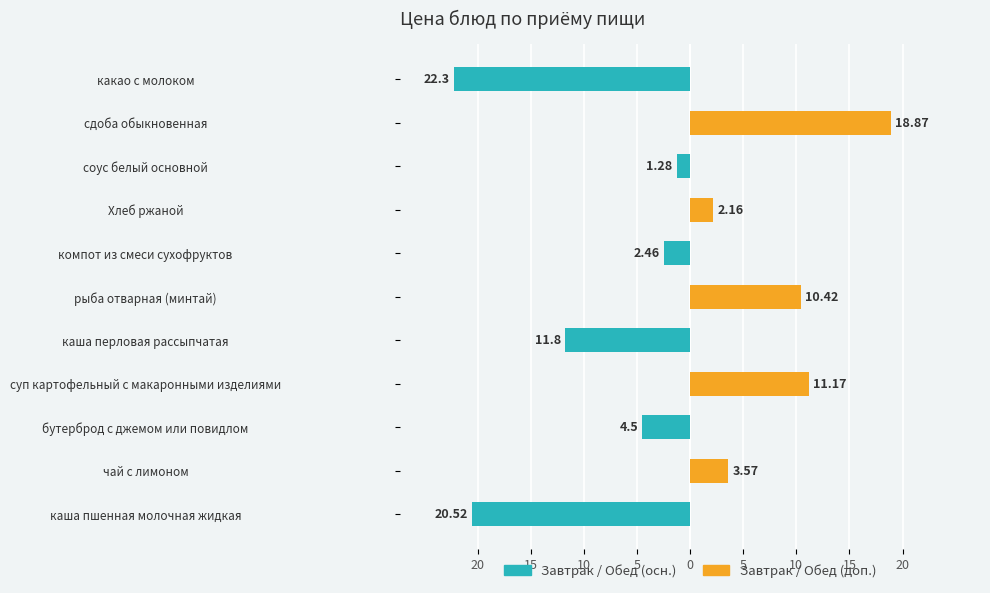

True or false: Завтрак / Обед (доп.) has a value of -13.1 at какао с молоком.

False